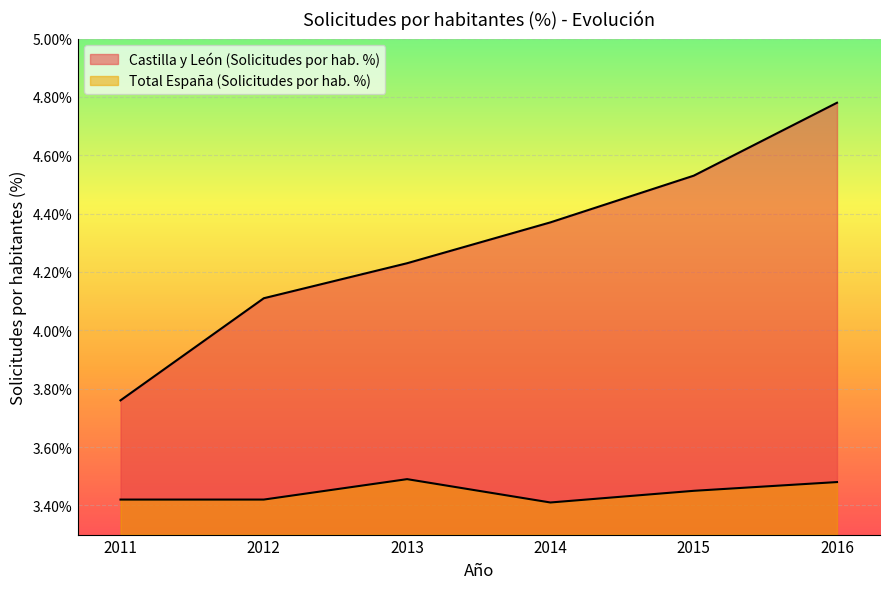

List the labels in order of Total España (Solicitudes por hab. %) value, largest first.

2013, 2016, 2015, 2011, 2012, 2014